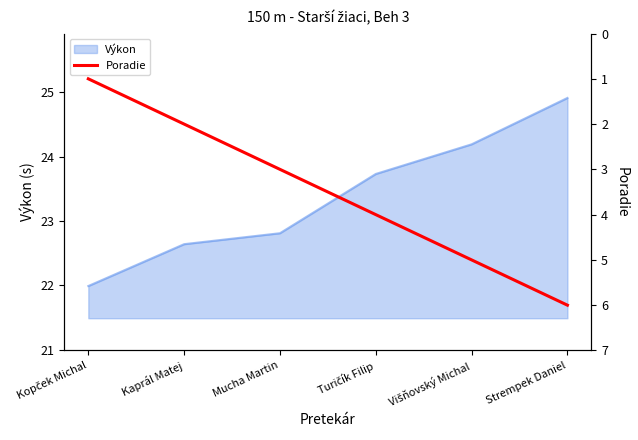

What is the lowest value of the Výkon series?

22.0